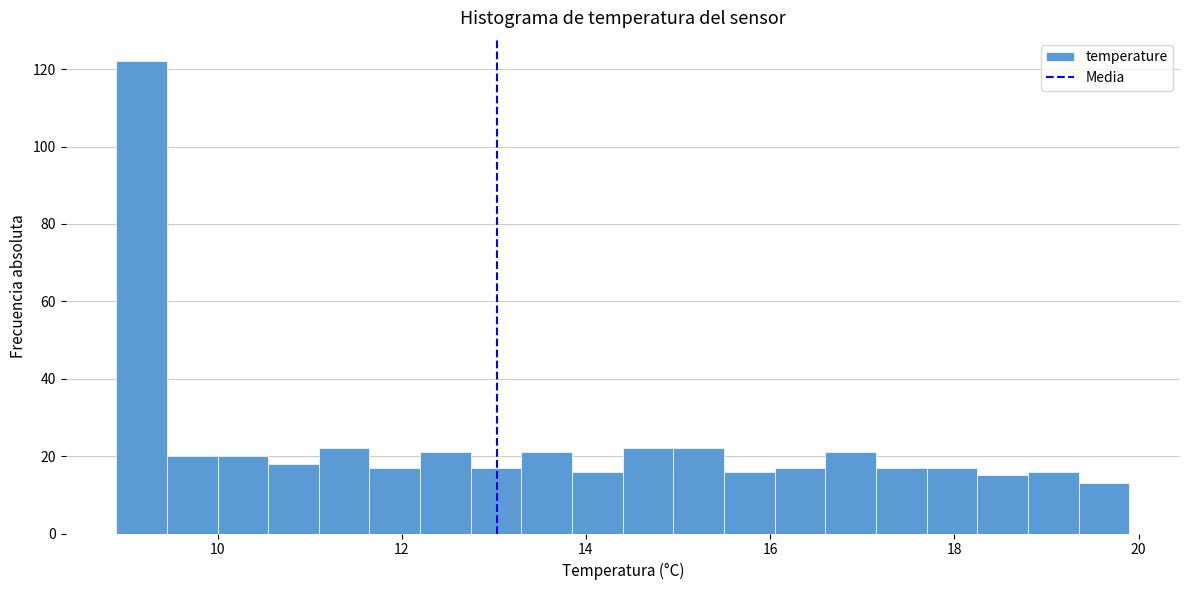

Read against the x-axis, roughly where is the centre of the tallest bar?

9.2